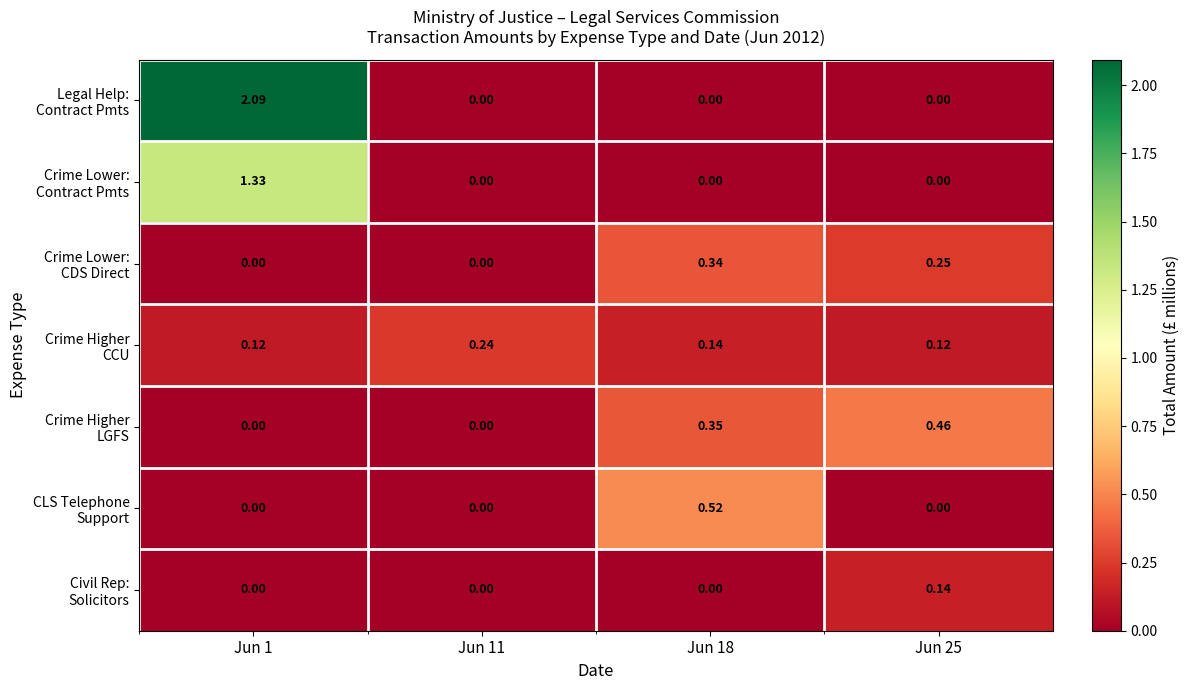

Count the number of categories in the chart.

4